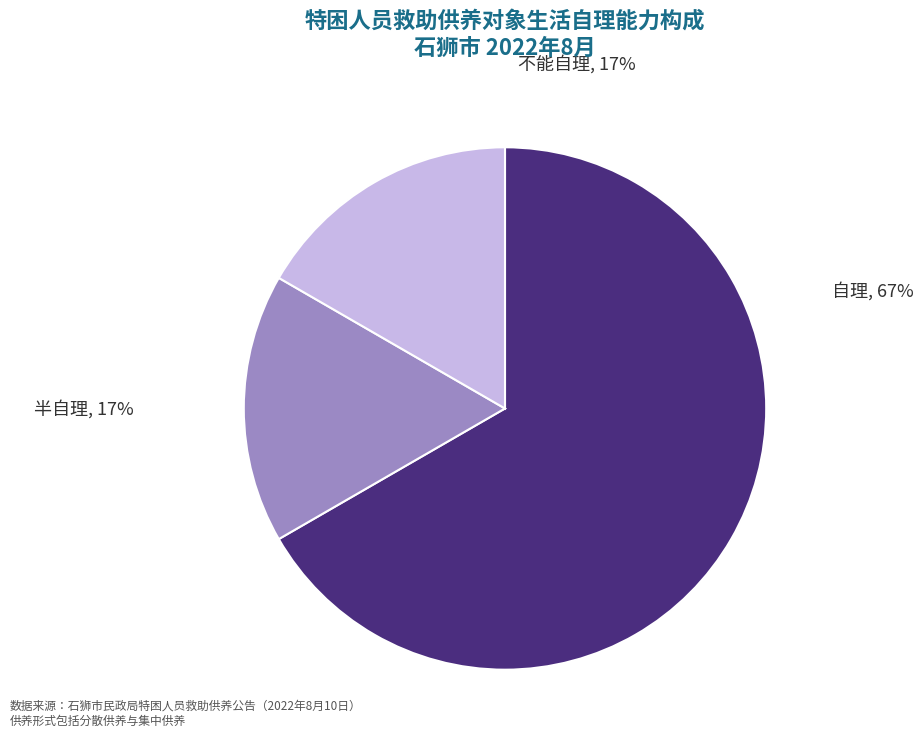

Is it true that 自理 is 74% of the pie?

False